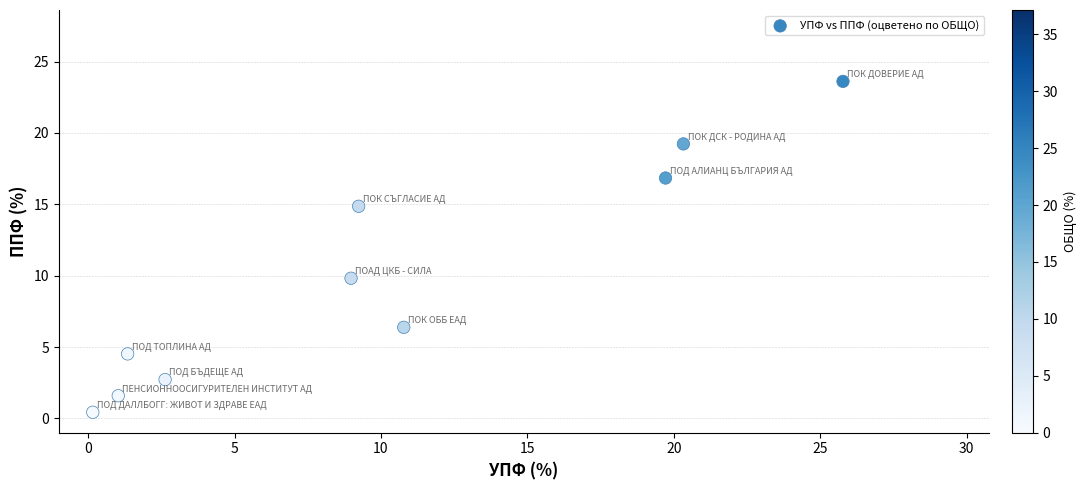

What is the range of Y values (max minus min)?

23.2